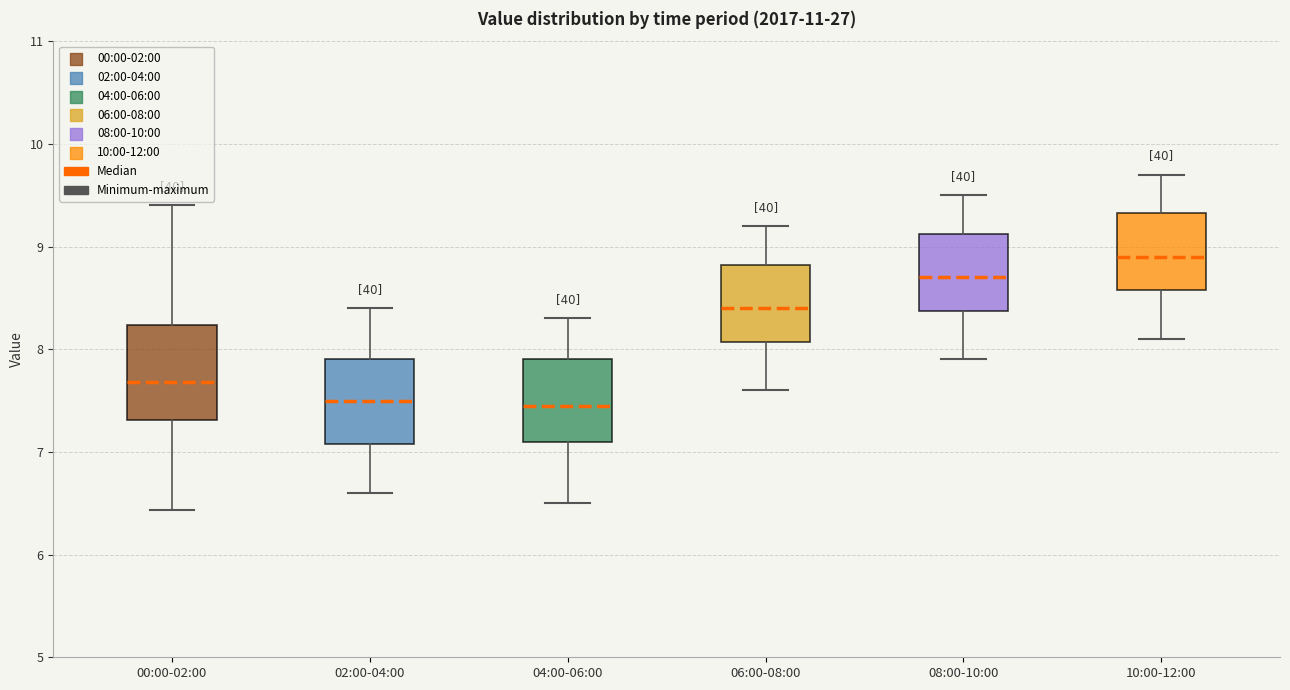

Where is the lower edge of the box for 10:00-12:00 on the y-axis? The values are not printed on the chart, so give them approximately, as read against the axis.

8.6